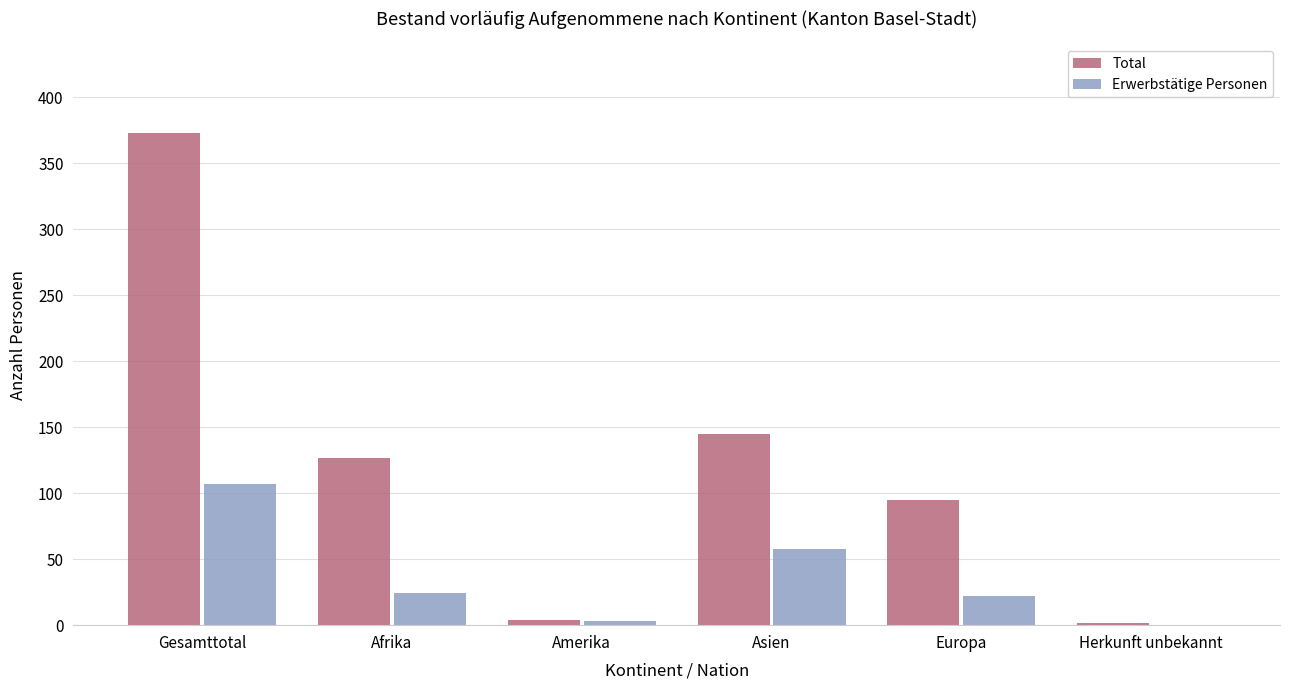

How many groups of bars are there?

6